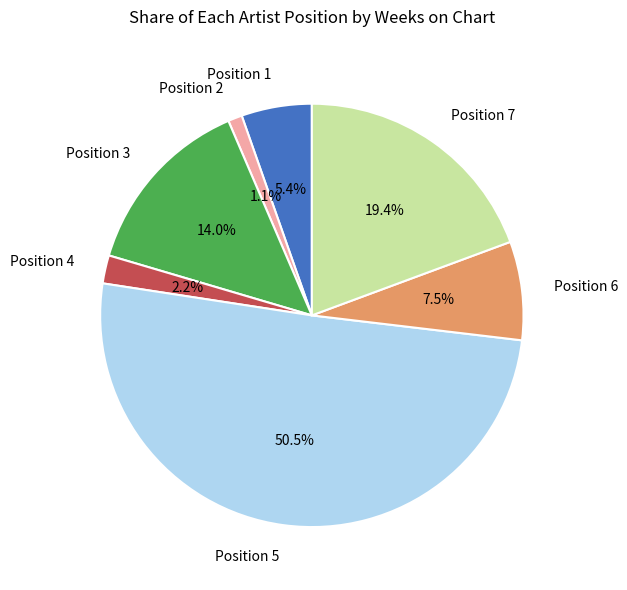

What percentage is NOT represented by Position 4?

97.8%